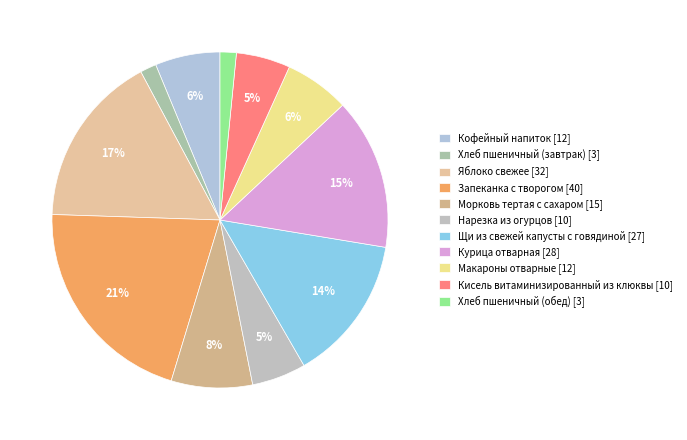

Which has a higher value, Яблоко свежее or Нарезка из огурцов?

Яблоко свежее